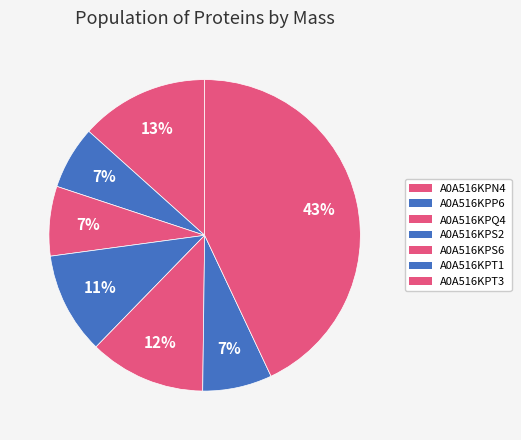

Count the number of slices in the pie.

7